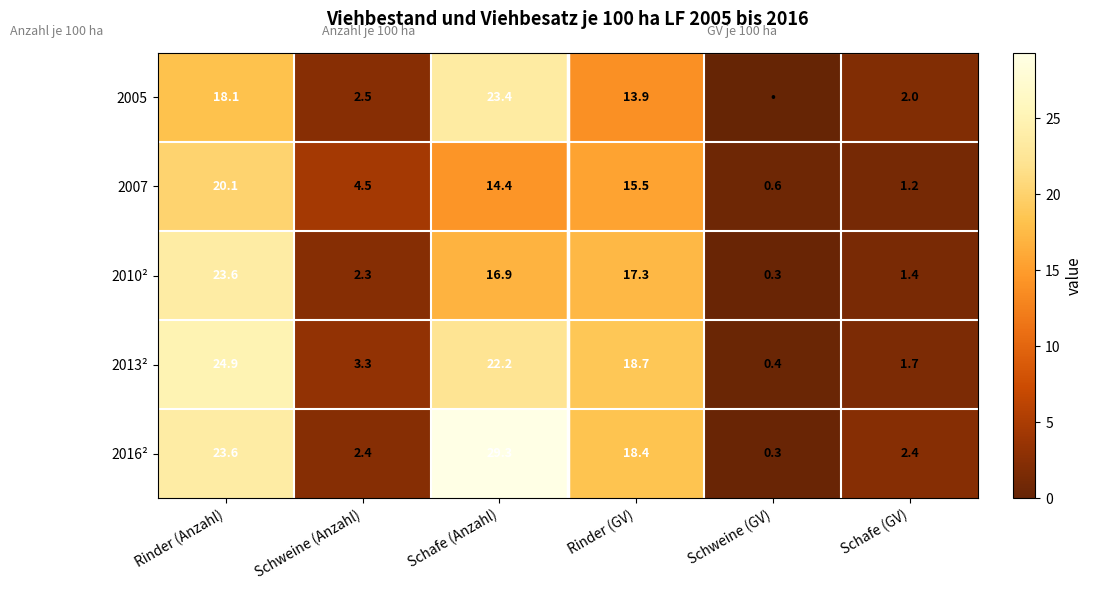

Is the value of 2013² at Schweine (Anzahl) greater than the value of 2007 at Schweine (Anzahl)?

No